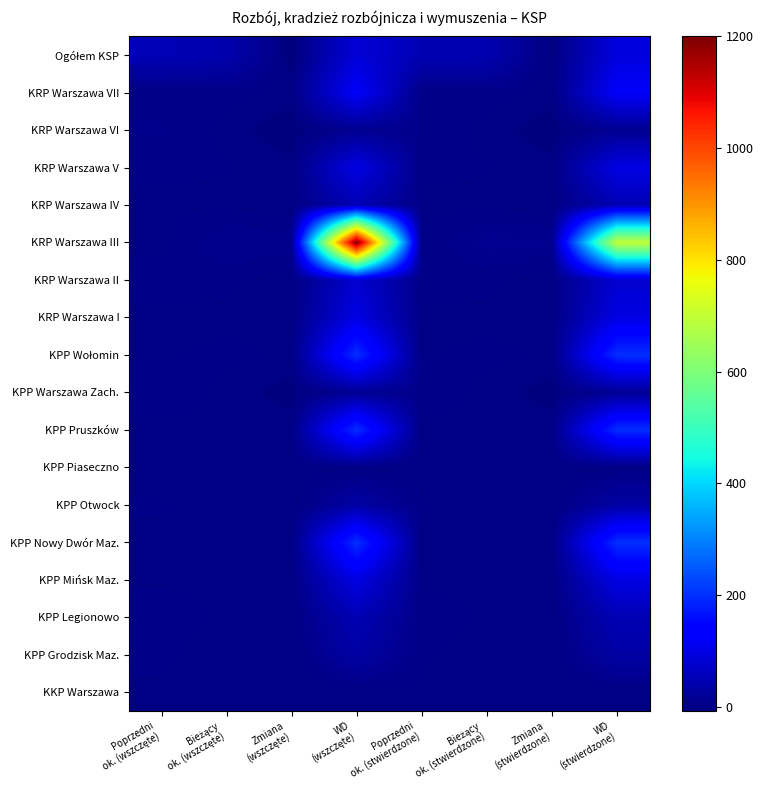

Rank the series at Poprzedni ok. (stwierdzone) from highest to lowest value.

Ogółem KSP, KRP Warszawa VI, KPP Warszawa Zach., KRP Warszawa II, KPP Legionowo, KRP Warszawa VII, KPP Grodzisk Maz., KPP Otwock, KRP Warszawa V, KKP Warszawa, KPP Mińsk Maz., KPP Wołomin, KRP Warszawa III, KRP Warszawa IV, KPP Nowy Dwór Maz., KPP Pruszków, KRP Warszawa I, KPP Piaseczno